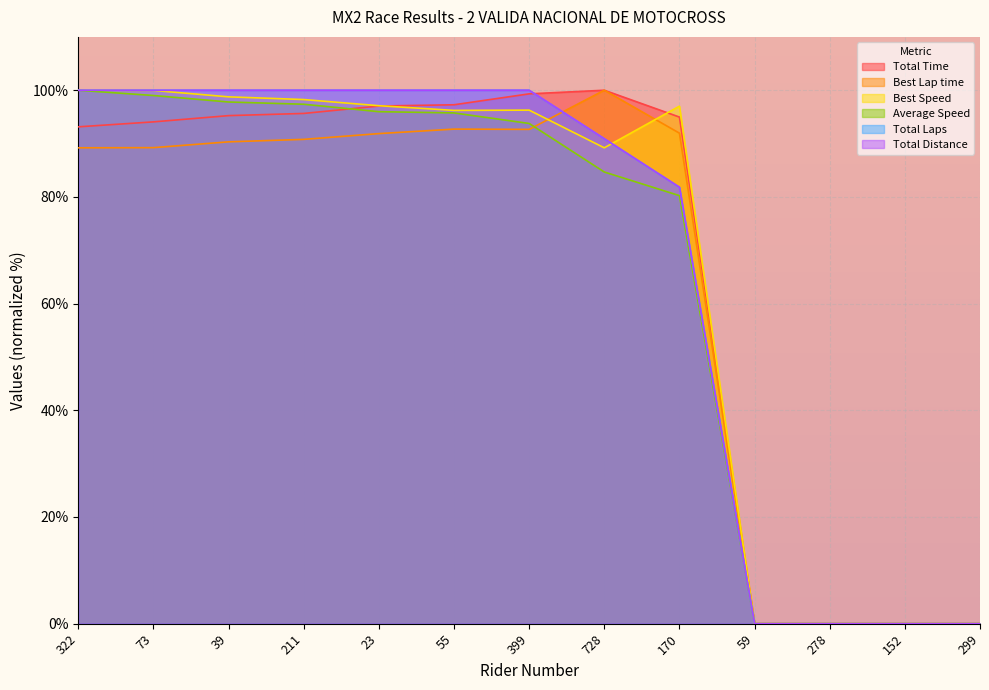

Where does the Best Speed series first go above 96?

322